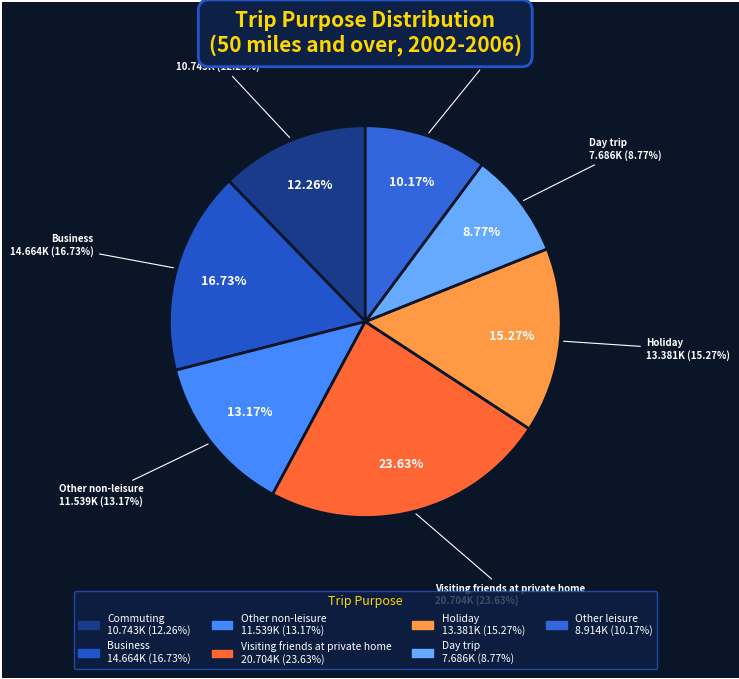

What is the largest slice in the pie chart?

Visiting friends at private home